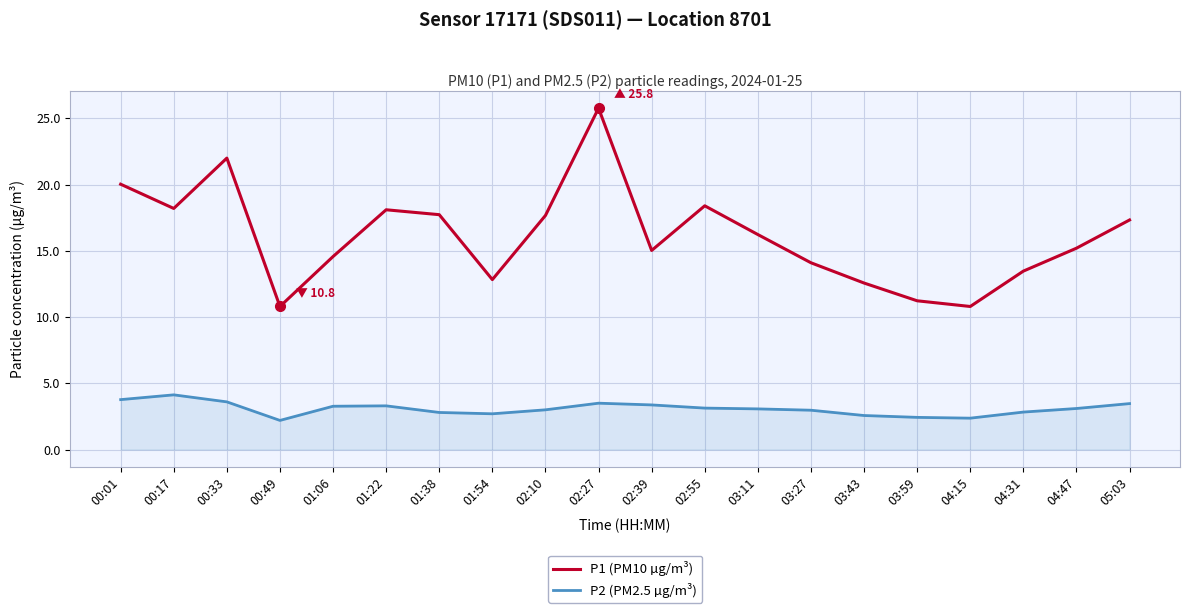

What are all the series names shown in the legend?

P1 (PM10 µg/m³), P2 (PM2.5 µg/m³)